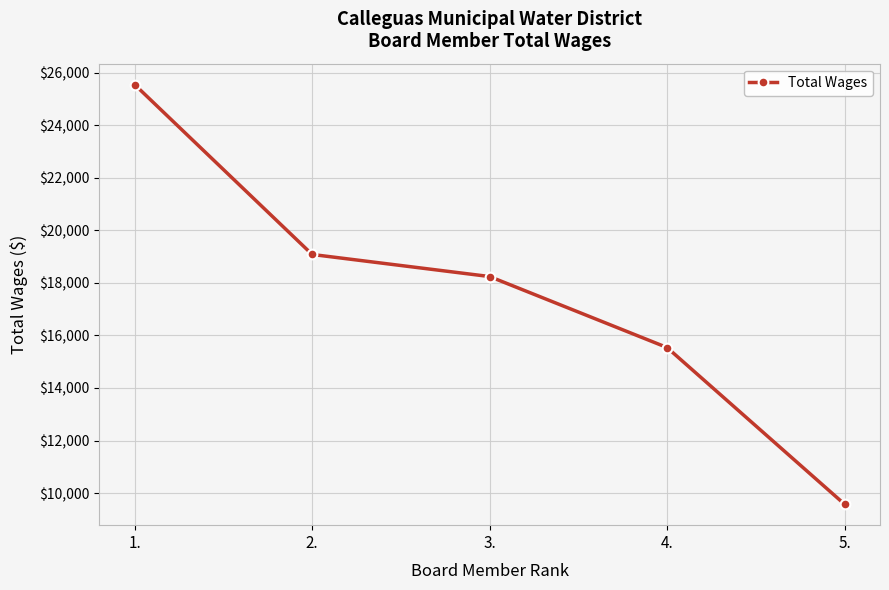

Rank the categories by value from lowest to highest.

5., 4., 3., 2., 1.